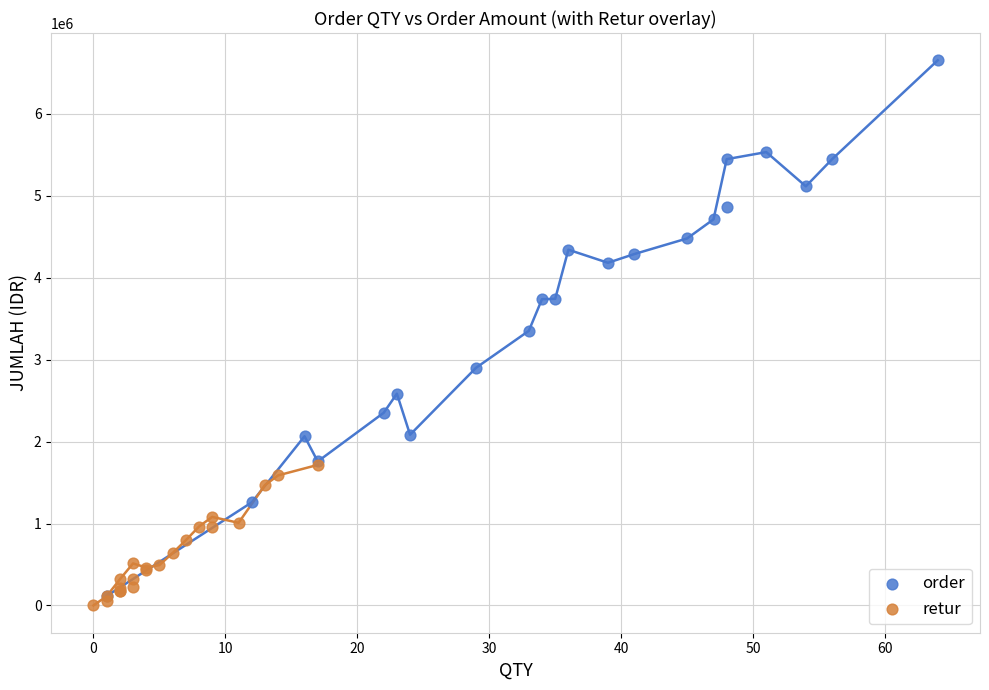

Which series has the largest Y range (max minus min)?

order